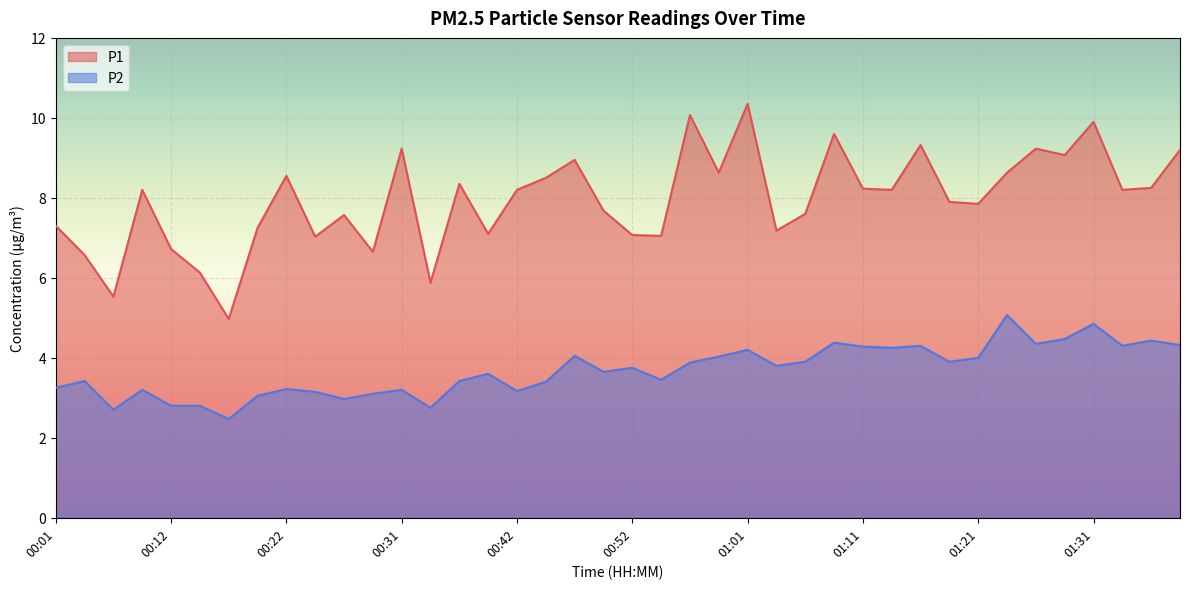

How many lines are shown in the chart?

2